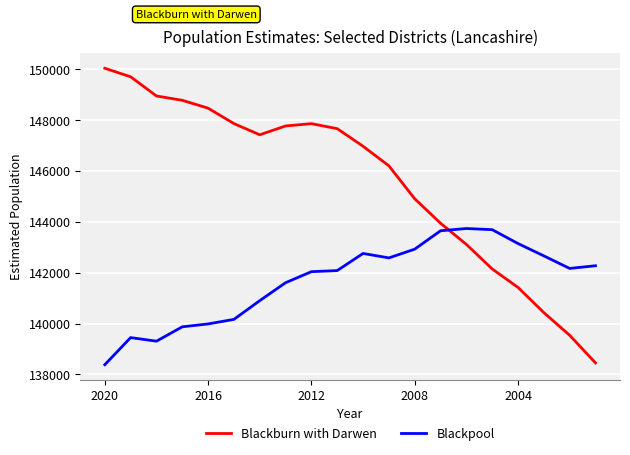

What are all the series names shown in the legend?

Blackburn with Darwen, Blackpool